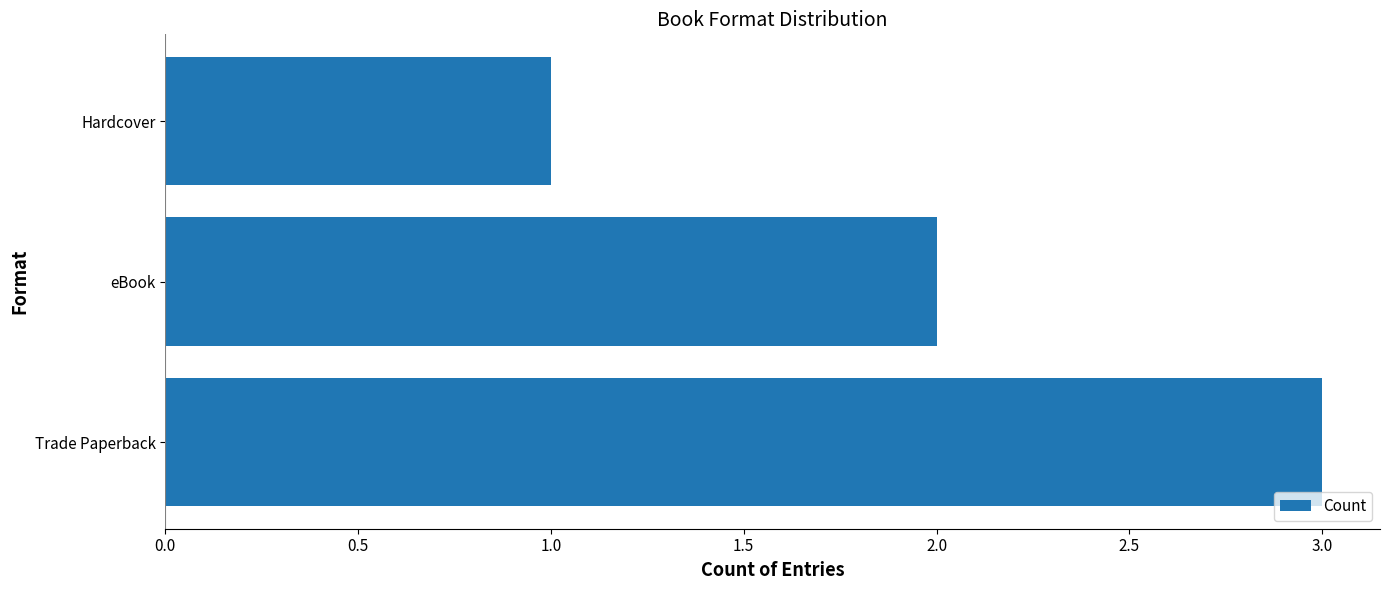

Reading top to bottom, transcribe all the data shown in this chart.

Hardcover=1	eBook=2	Trade Paperback=3